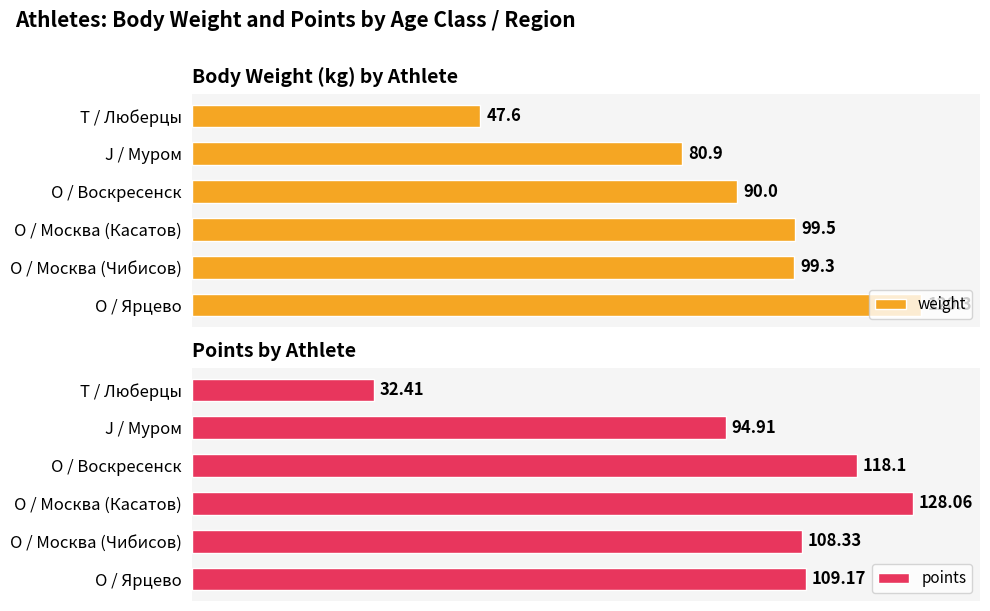

At how many categories does at least one series exceed 83?

5